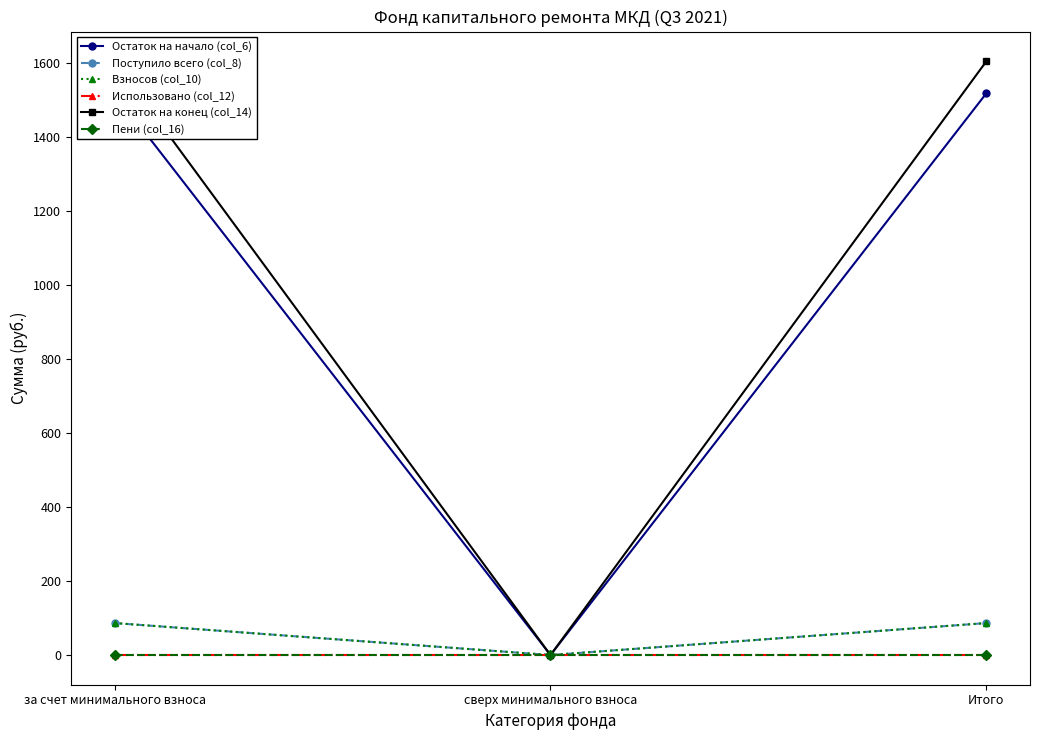

Which category has the highest value across all series?

за счет минимального взноса